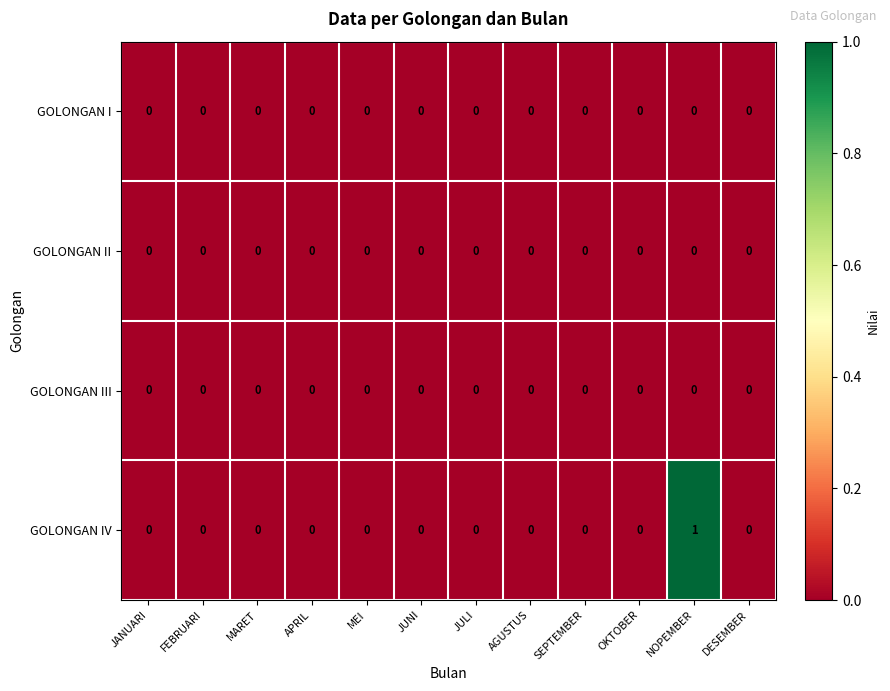

Which label corresponds to the largest value in the chart?

NOPEMBER